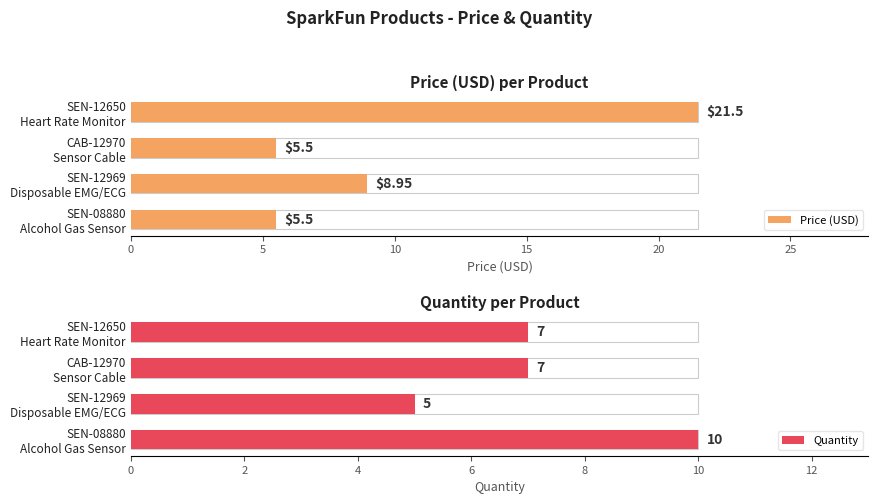

The Price (USD) series shows 5.5 at CAB-12970 Sensor Cable. True or false?

True